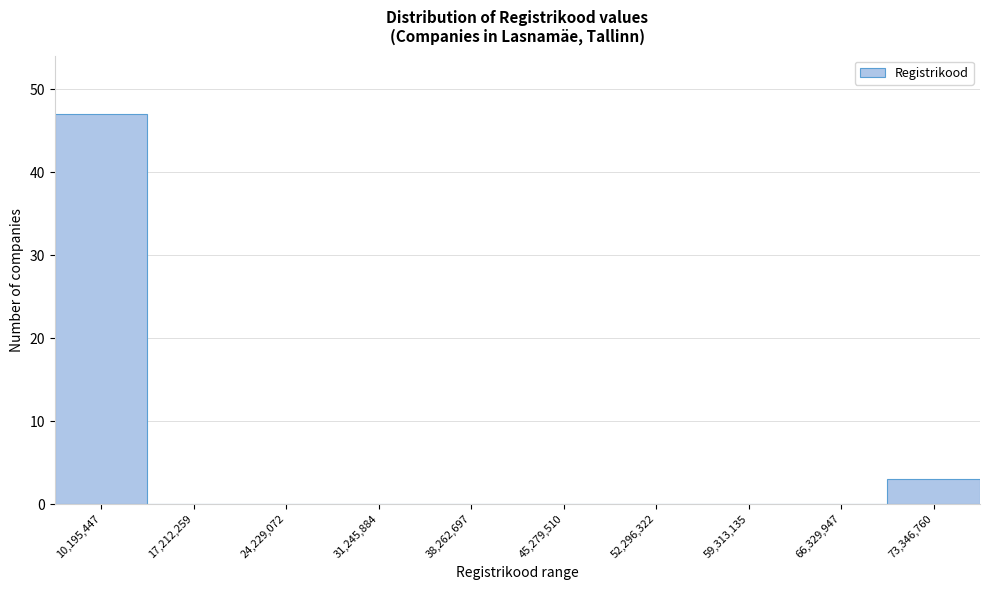

Reading left to right, what are all the values shown in this chart?

10,195,447=47	17,212,259=0	24,229,072=0	31,245,884=0	38,262,697=0	45,279,510=0	52,296,322=0	59,313,135=0	66,329,947=0	73,346,760=3